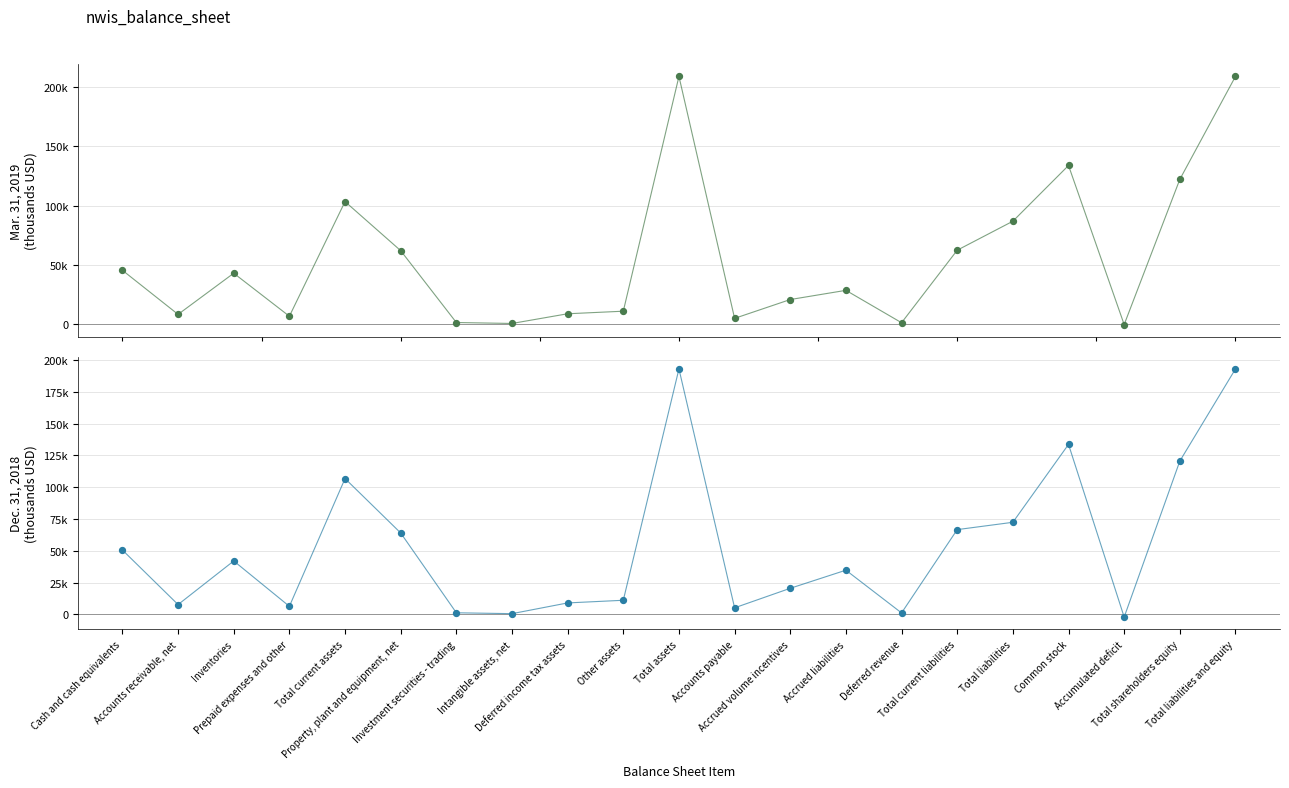

At which category is the sum across all series the highest?

Total assets